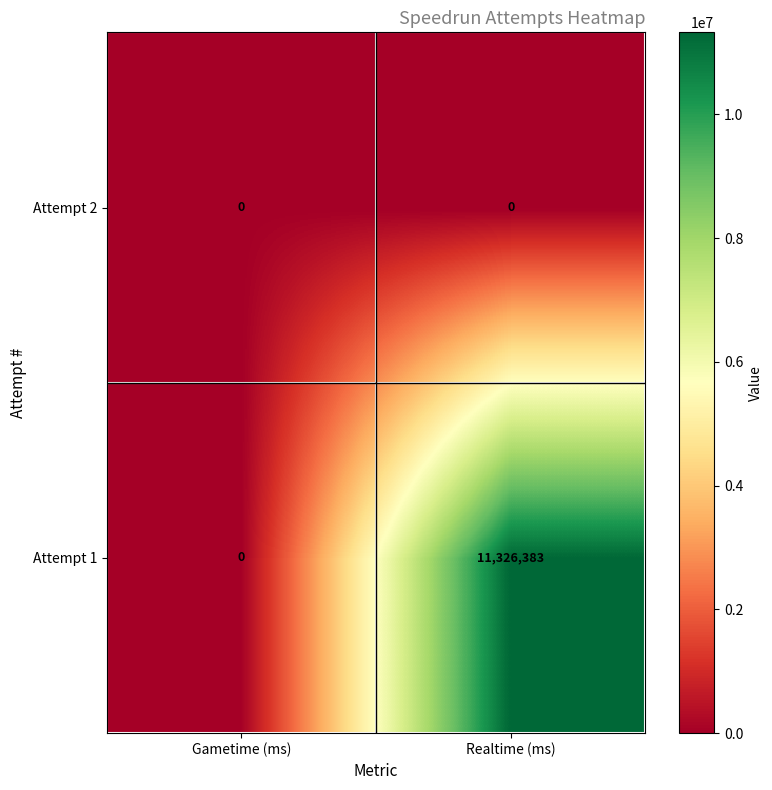

Reading left to right, transcribe all the data shown in this chart.

Attempt 2: 0	0
Attempt 1: 0	11326383